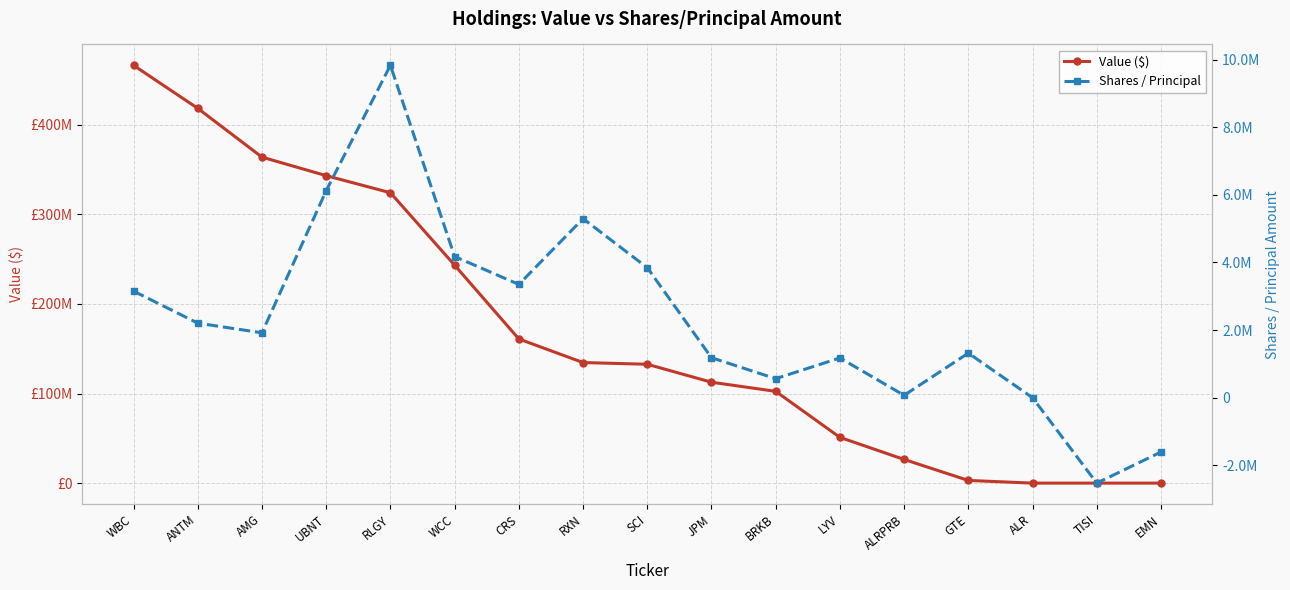

What is the difference between the Shares / Principal values at WCC and SCI?

330517